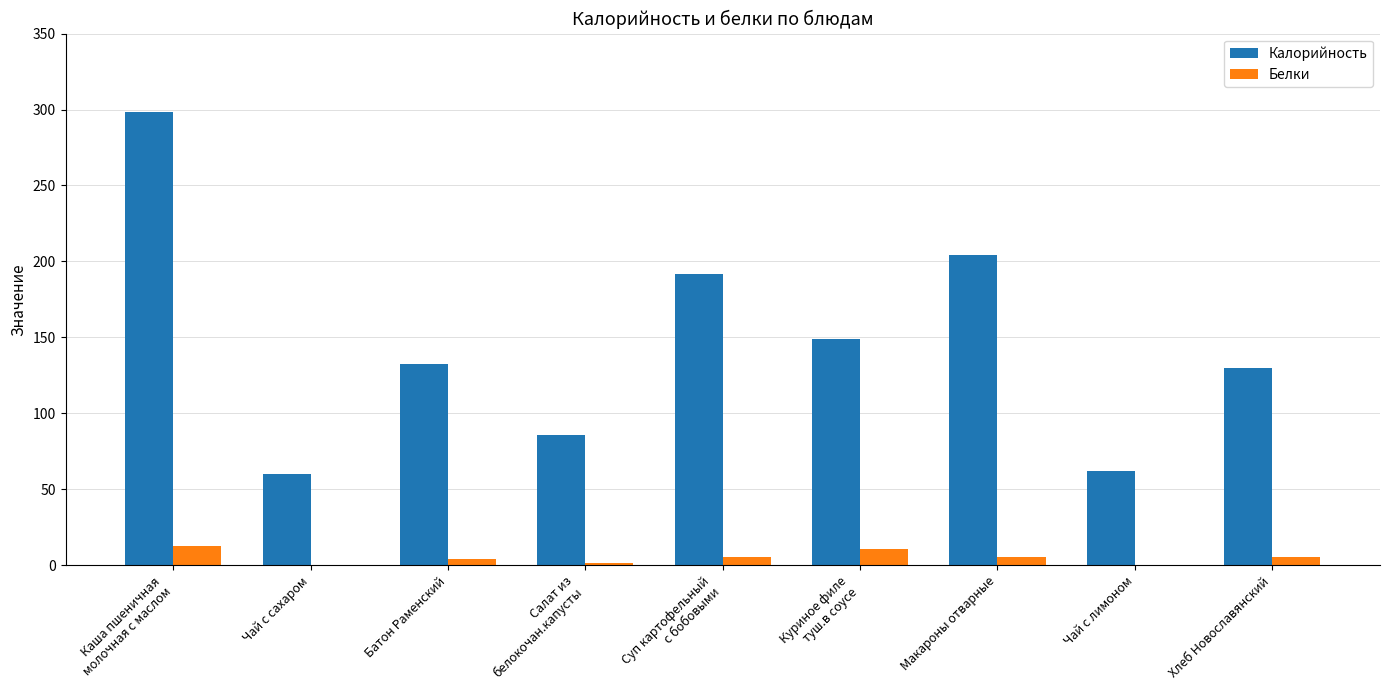

What is the maximum value for Калорийность?

298.3